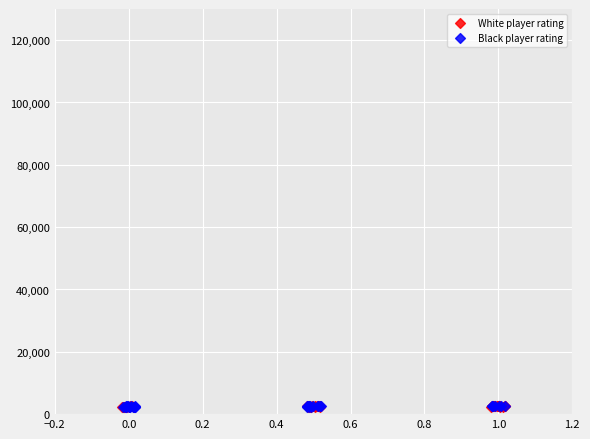

What are all the series names shown in the legend?

White player rating, Black player rating